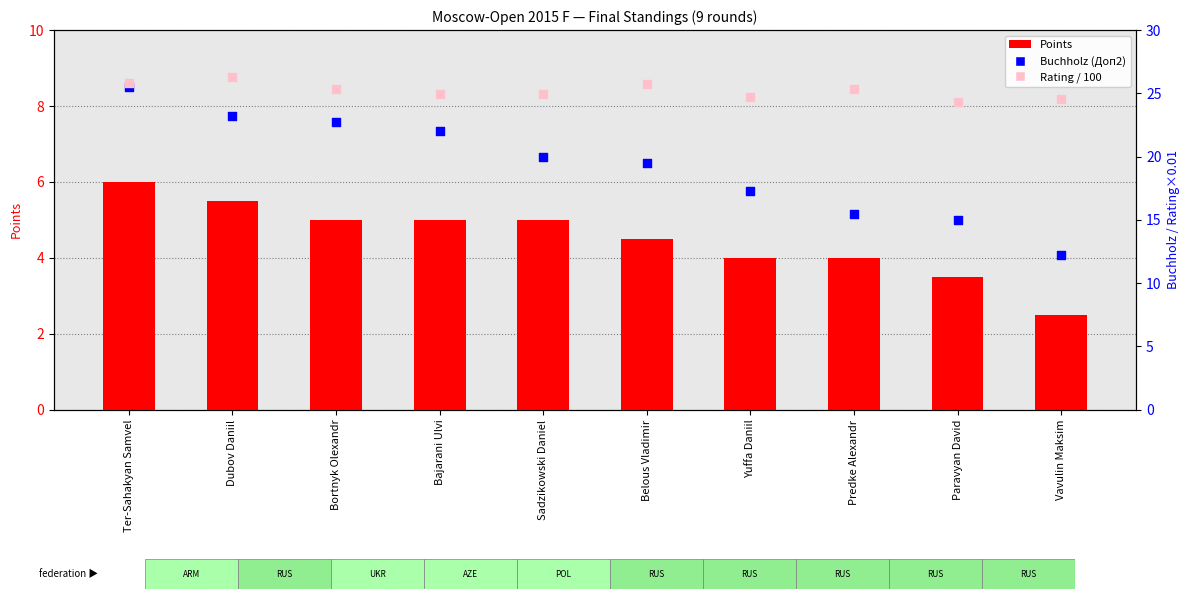

Which series contains the highest Y value?

Rating / 100